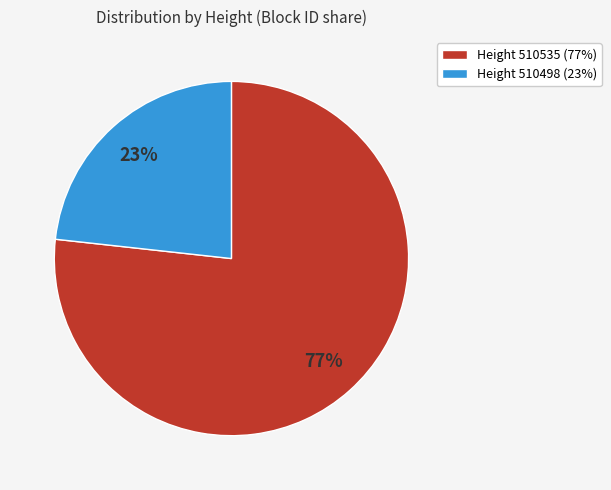

Count the number of slices in the pie.

2